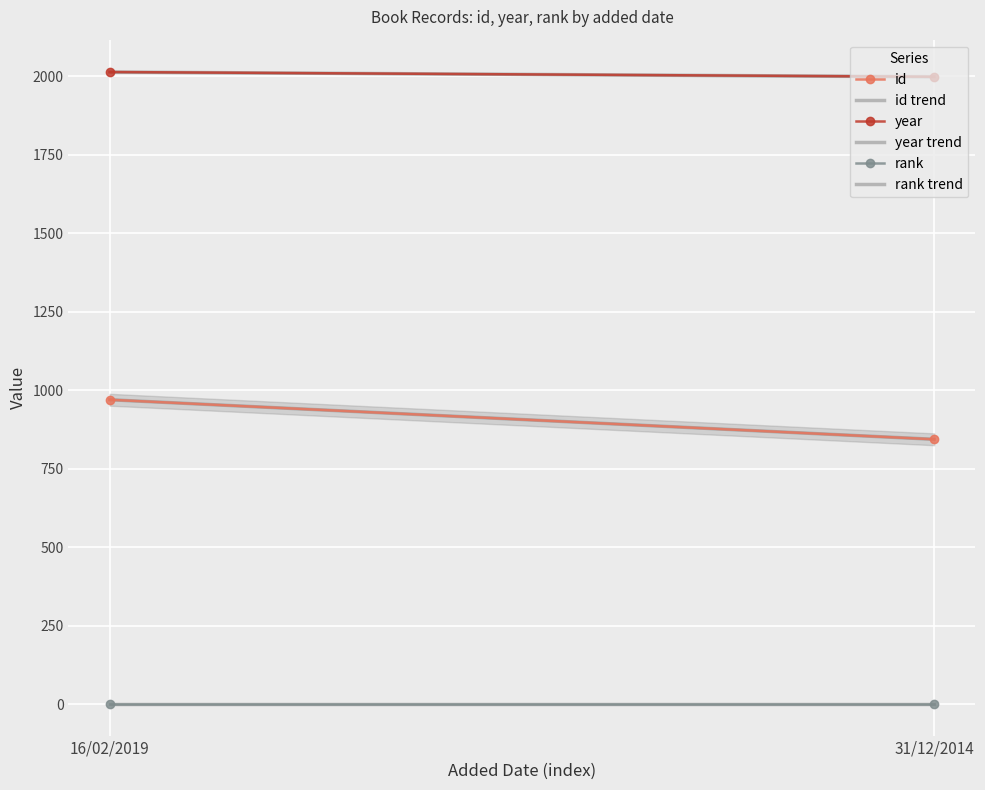

Which series changed the most between 16/02/2019 and 31/12/2014?

id